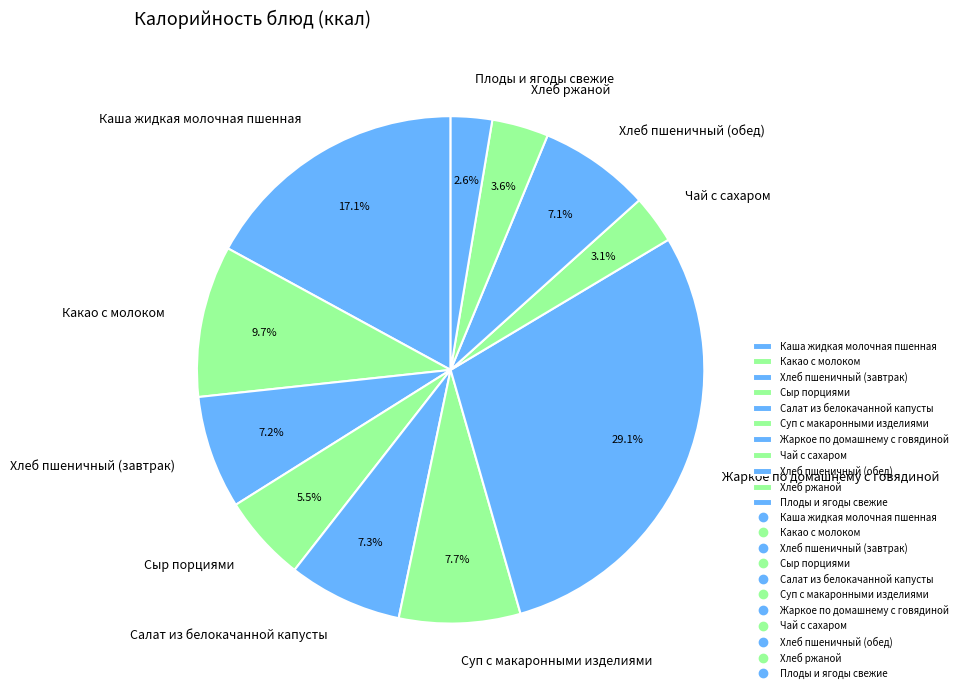

Which category has the biggest portion of the pie?

Жаркое по домашнему с говядиной